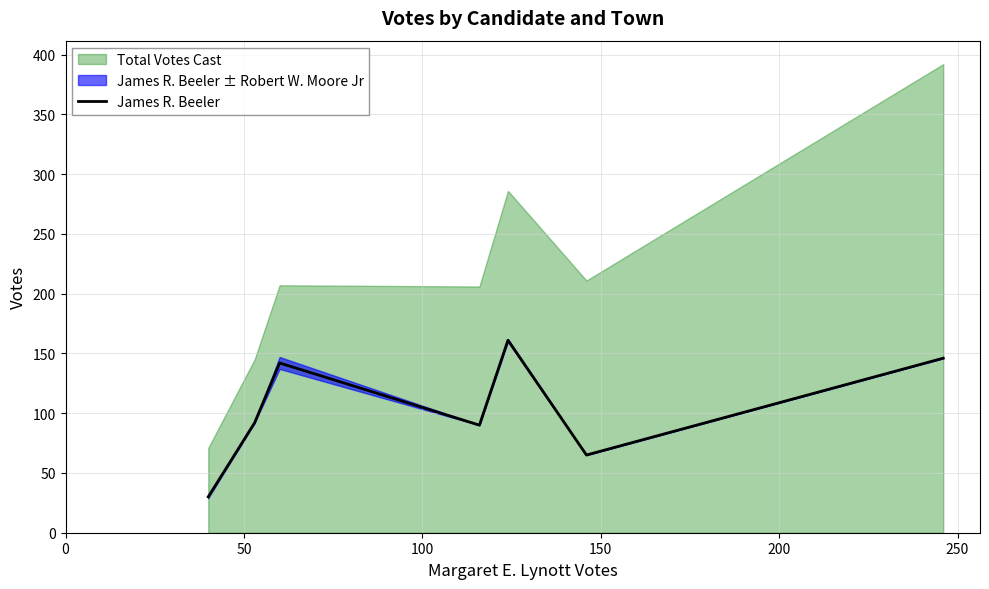

What is the lowest value of the James R. Beeler series?

30